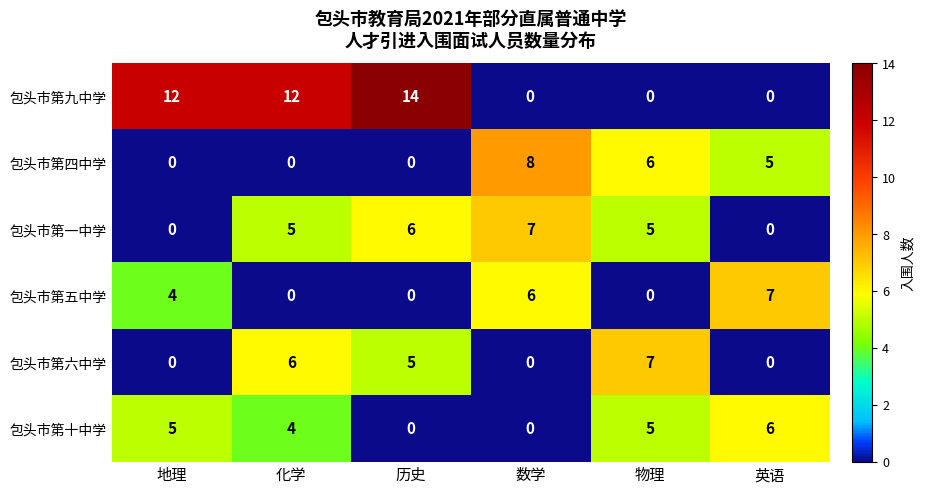

How many values in the 包头市第十中学 series are below 5?

3